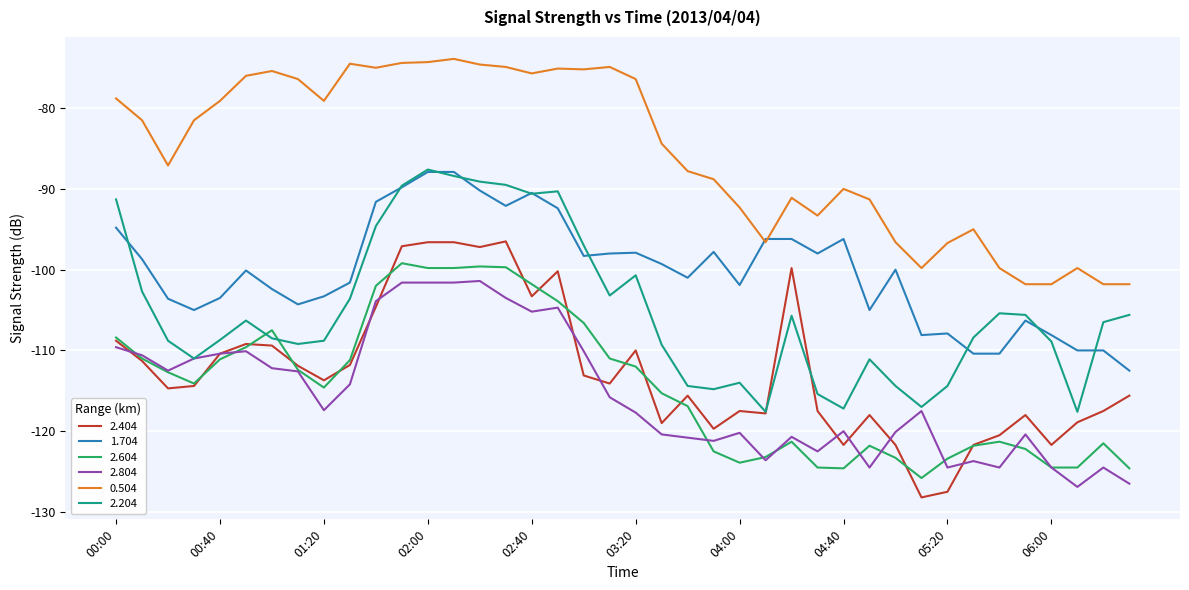

Which series has the widest spread of values?

2.404